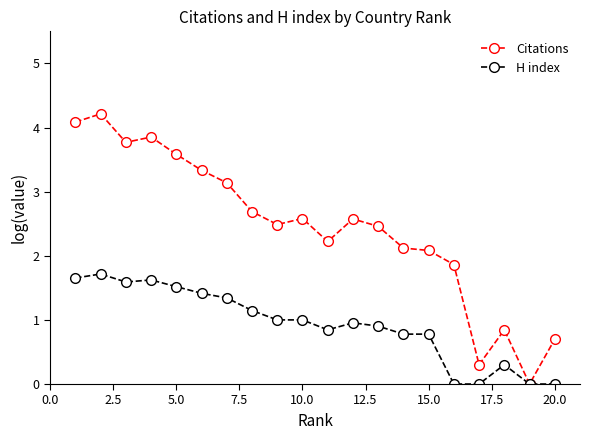

How many categories are shown in the chart?

20